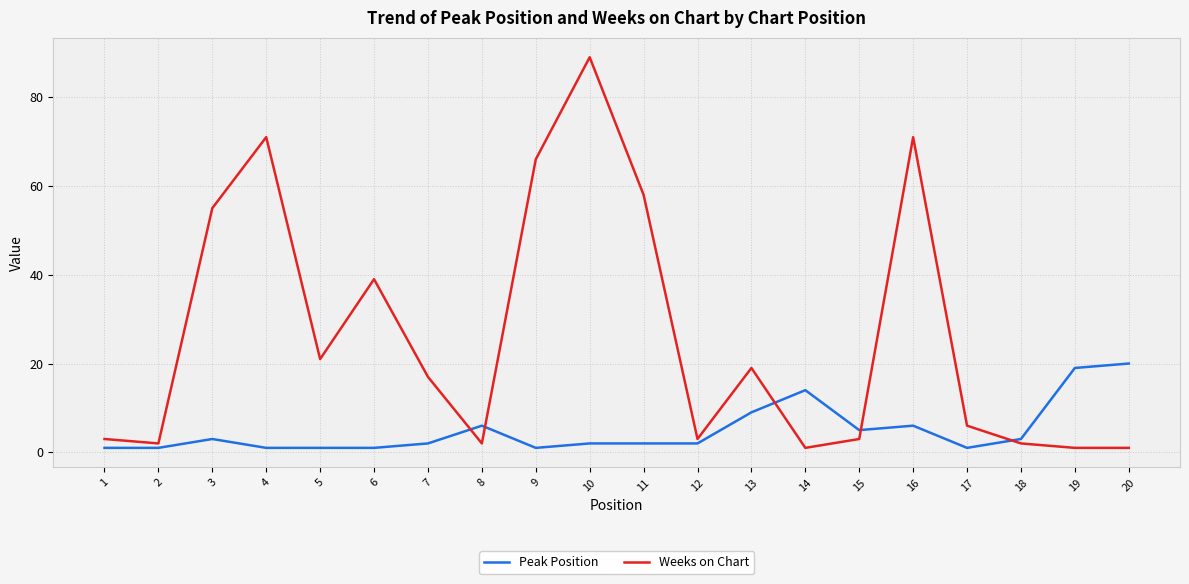

Rank the series by their maximum value, from highest to lowest.

Weeks on Chart, Peak Position